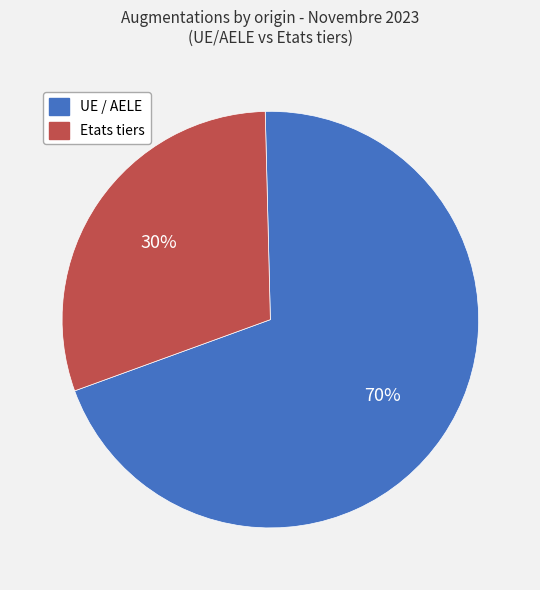

Is the sum of Etats tiers and UE / AELE greater than half?

Yes